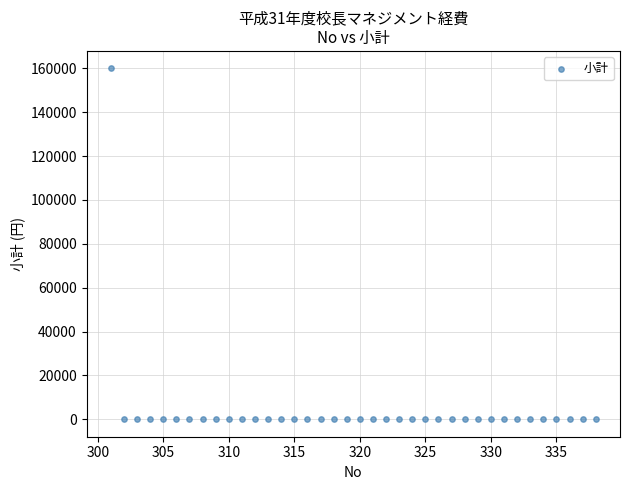

What is the range of X values (max minus min)?

37